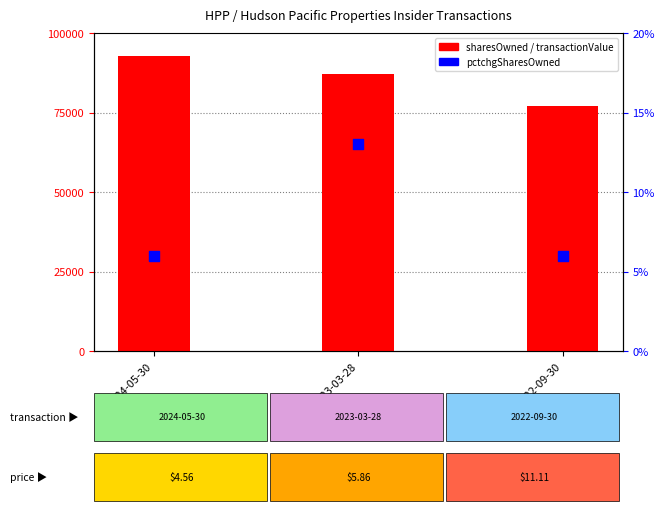

At how many categories does at least one series exceed 78544?

2